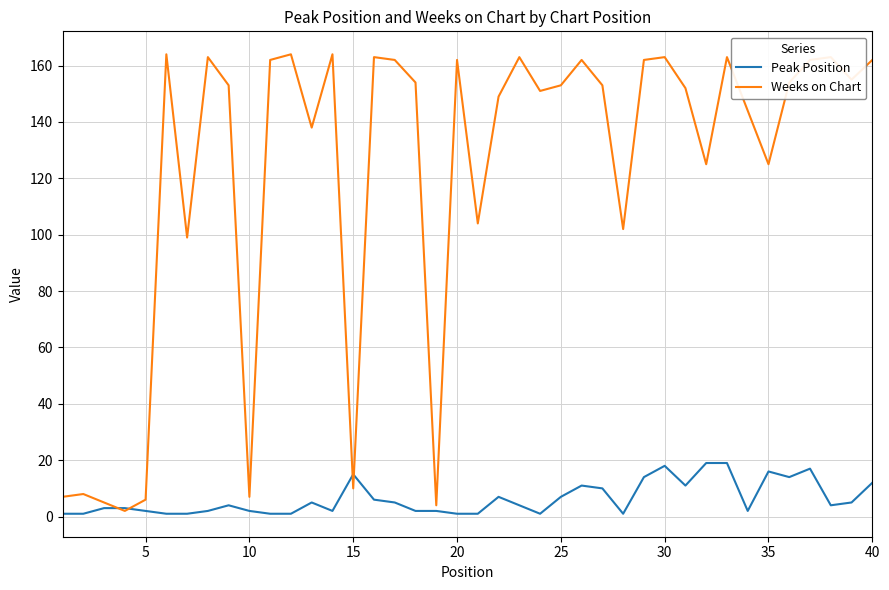

Which series has the widest spread of values?

Weeks on Chart